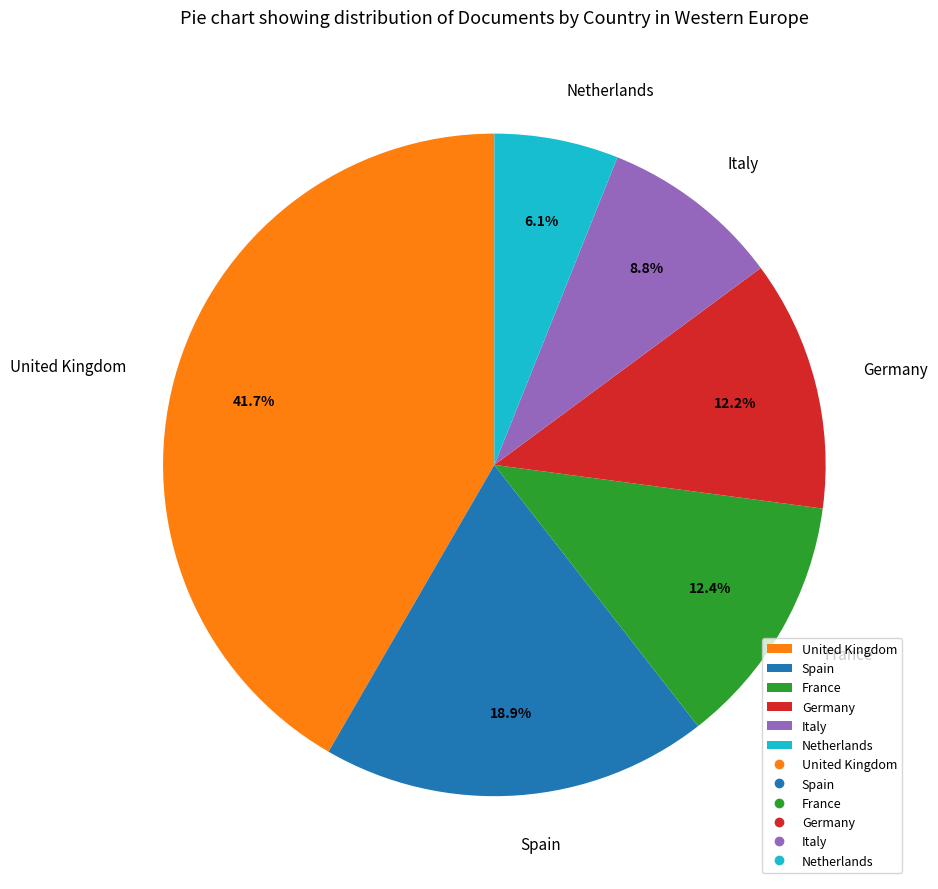

Is there a majority slice in this chart?

No